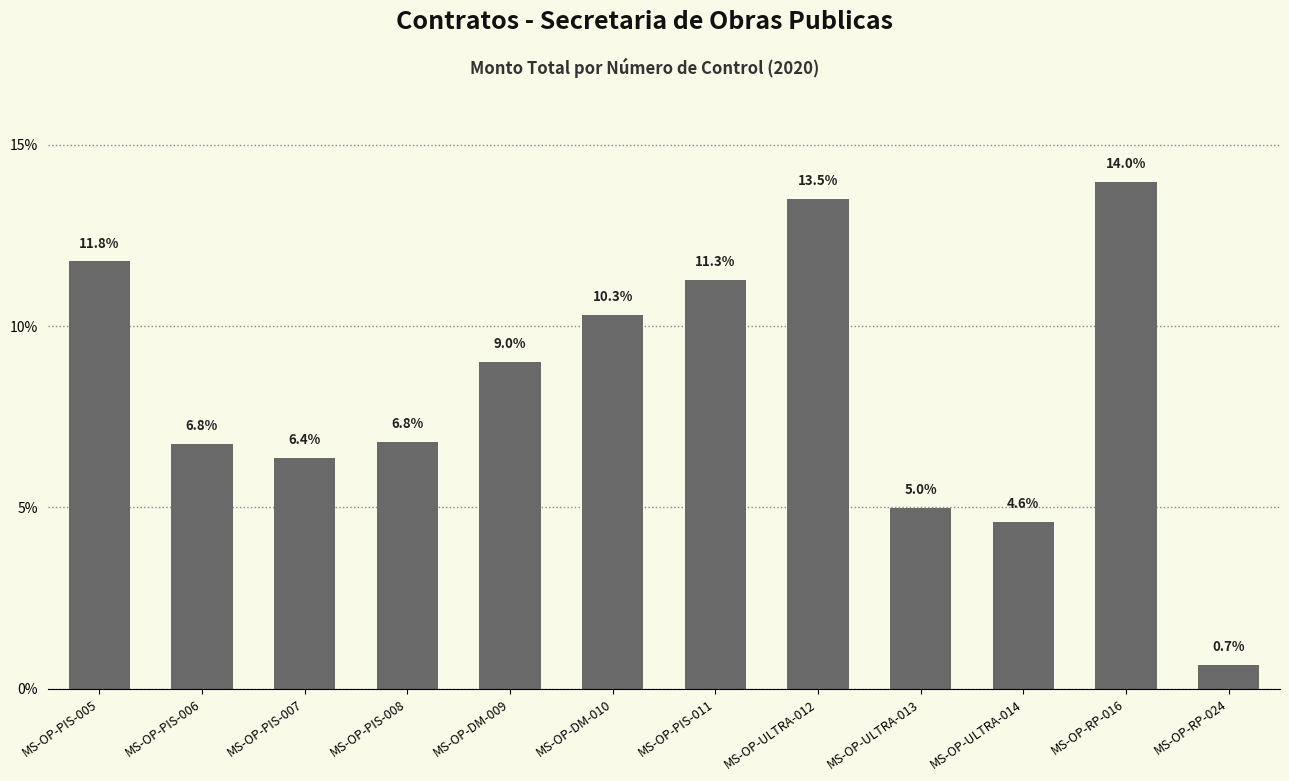

Reading right to left, what are all the values shown in this chart?

0.7	14.0	4.6	5.0	13.5	11.3	10.3	9.0	6.8	6.4	6.8	11.8